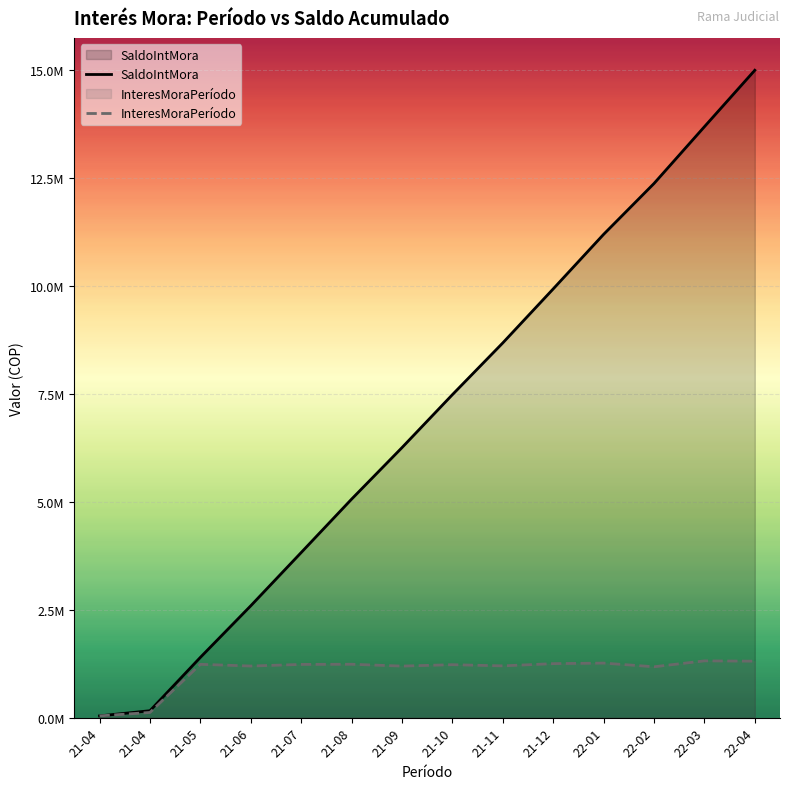

What are all the series names shown in the legend?

SaldoIntMora, InteresMoraPeríodo